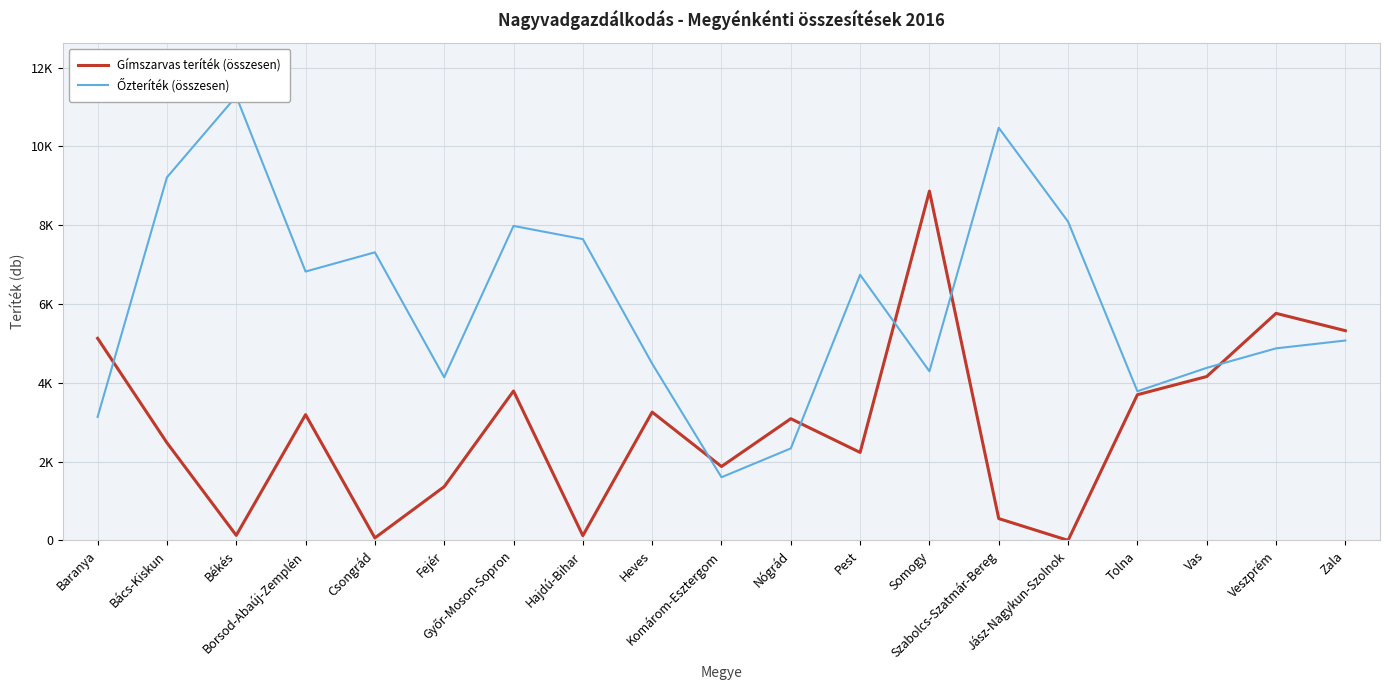

Rank the categories by Őzteríték (összesen) value from lowest to highest.

Komárom-Esztergom, Nógrád, Baranya, Tolna, Fejér, Somogy, Vas, Heves, Veszprém, Zala, Pest, Borsod-Abaúj-Zemplén, Csongrád, Hajdú-Bihar, Győr-Moson-Sopron, Jász-Nagykun-Szolnok, Bács-Kiskun, Szabolcs-Szatmár-Bereg, Békés